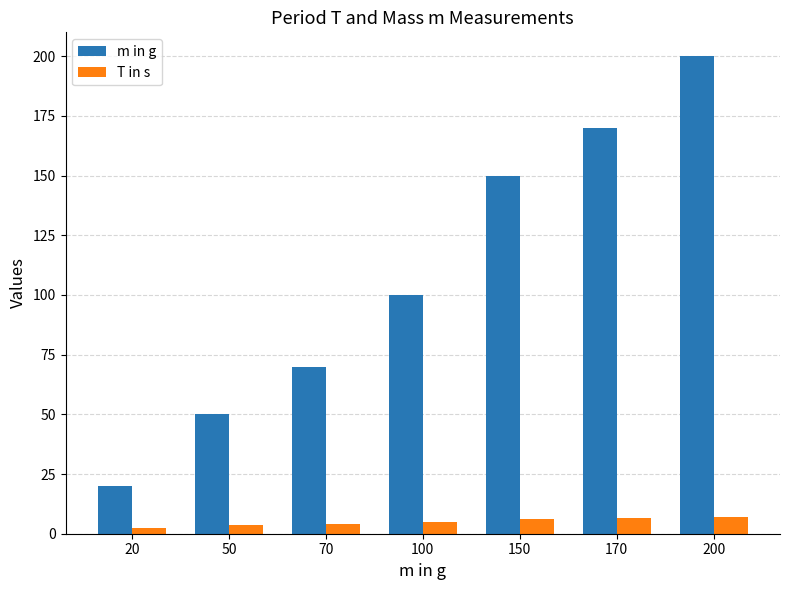

Which label corresponds to the largest value in the chart?

200